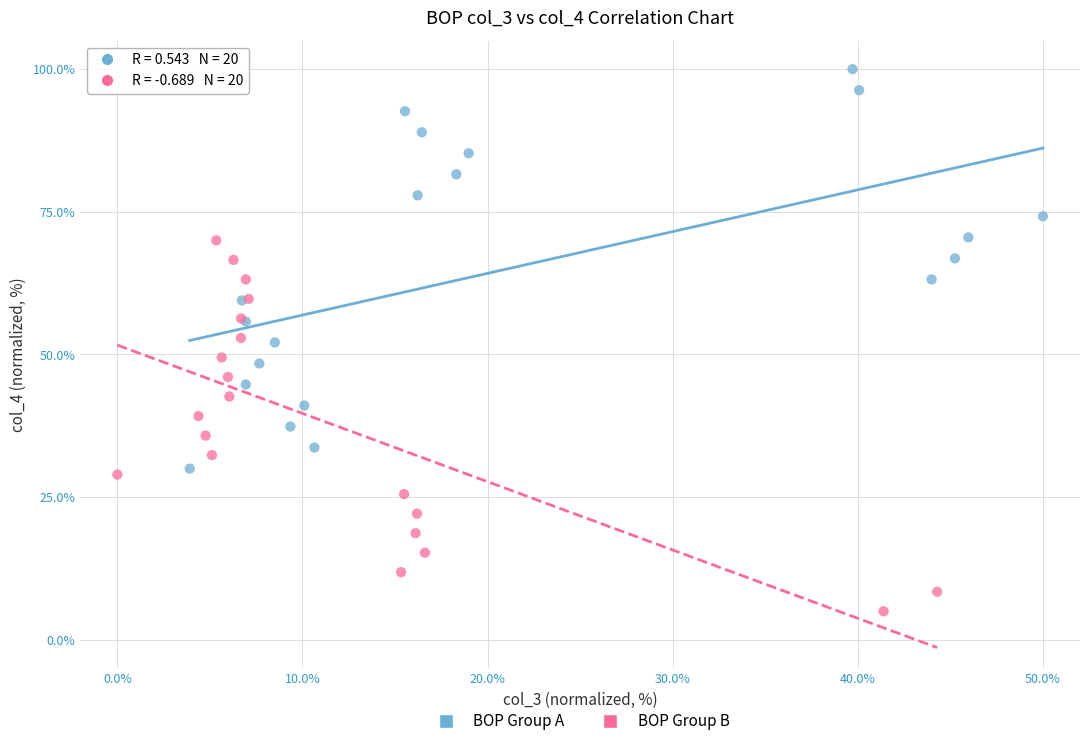

What are all the series names shown in the legend?

BOP Group A, BOP Group B